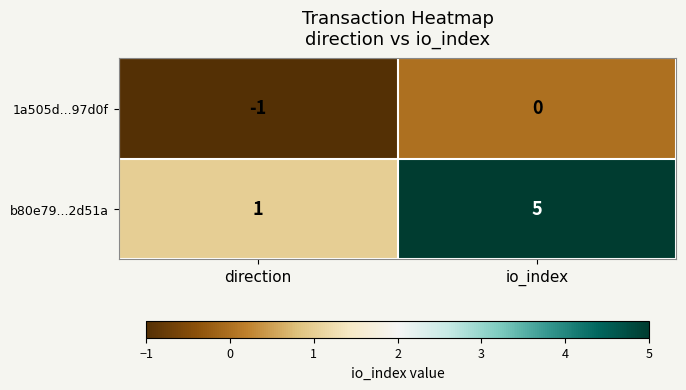

The b80e79...2d51a series shows 8 at io_index. True or false?

False